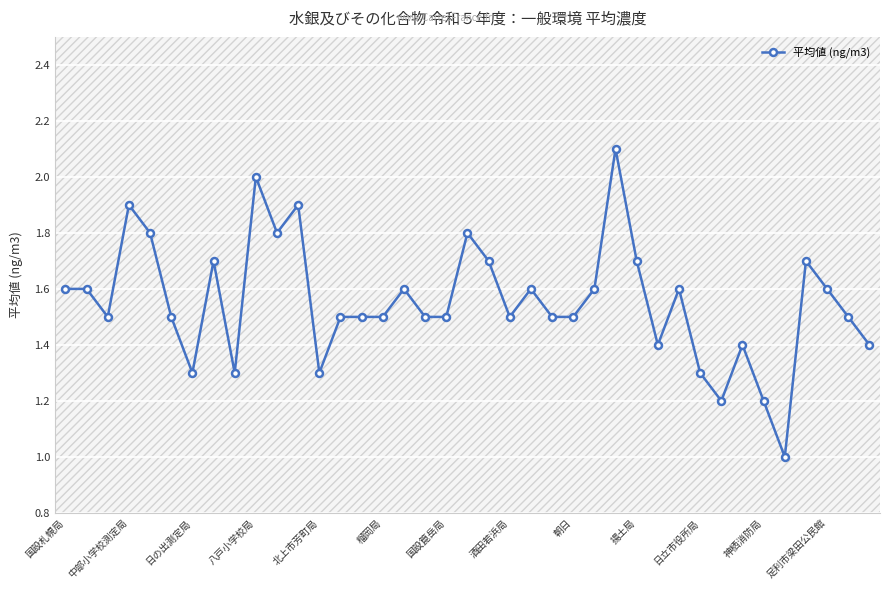

What is the minimum value shown in the chart?

1.0